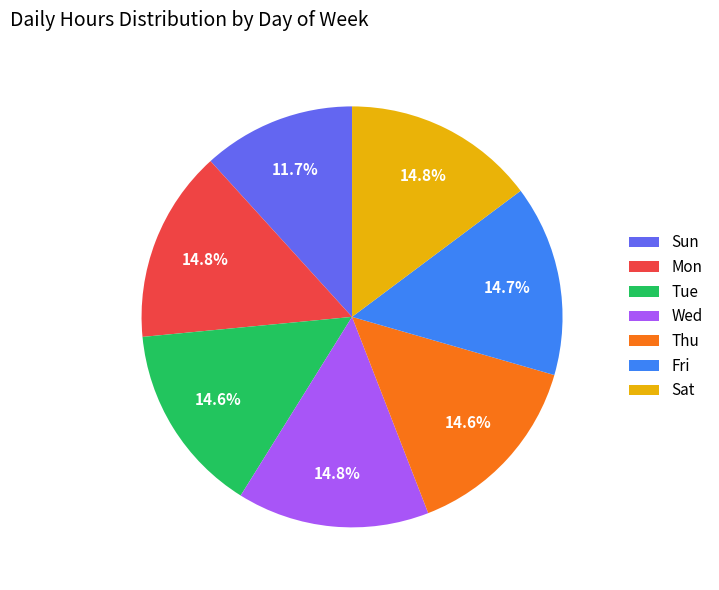

What percentage is NOT represented by Wed?

85.2%